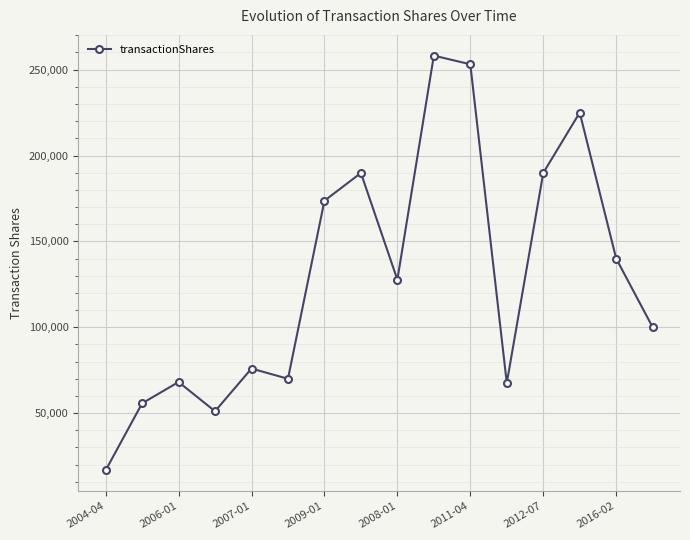

What is the difference between the second highest and second lowest values?

202046